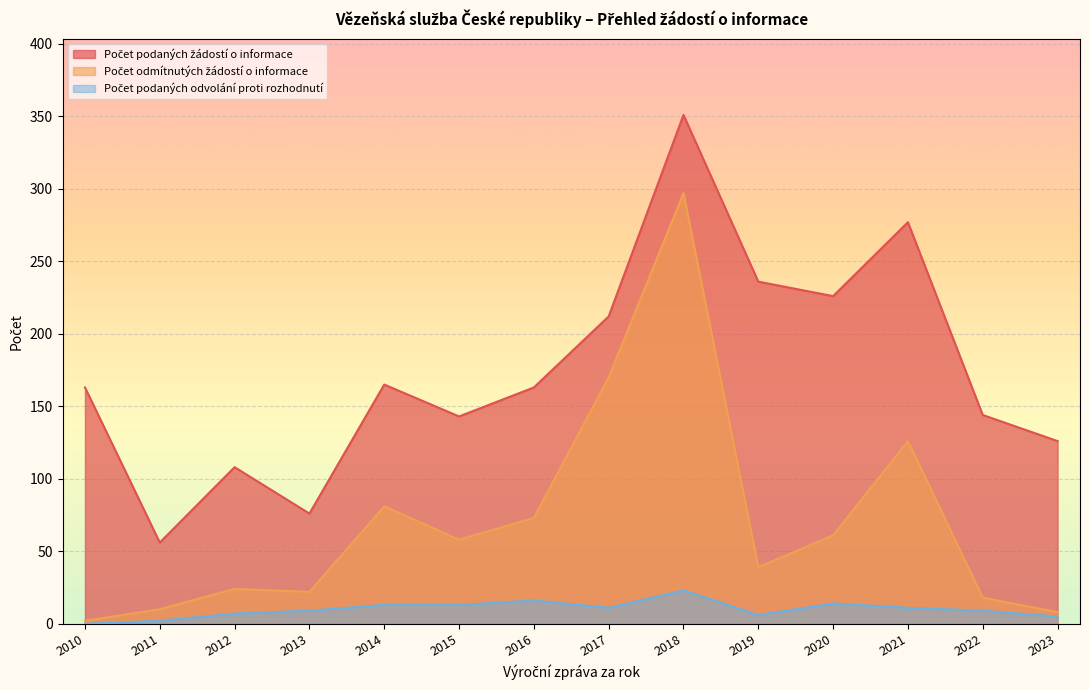

What value does the Počet podaných odvolání proti rozhodnutí series have at 2016, to the nearest 10?

20